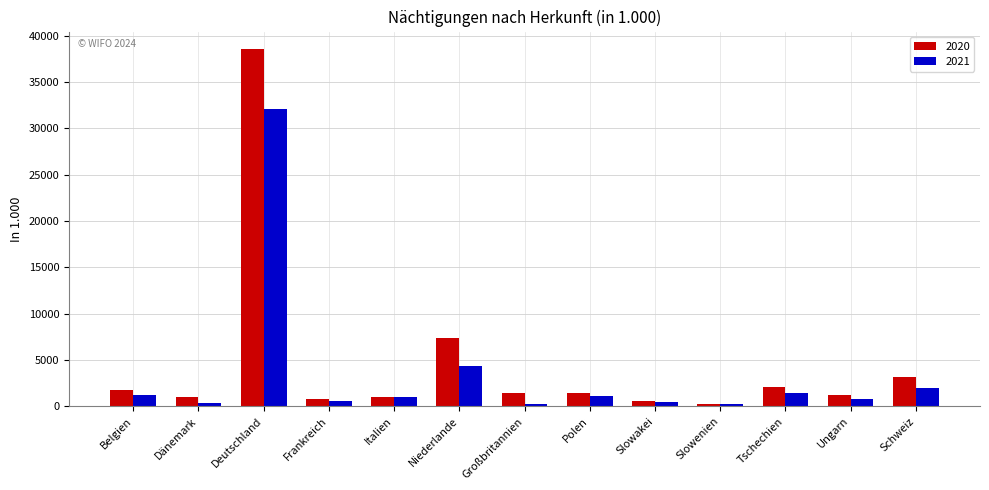

What is the label of the 9th bar from the left?

Slowakei